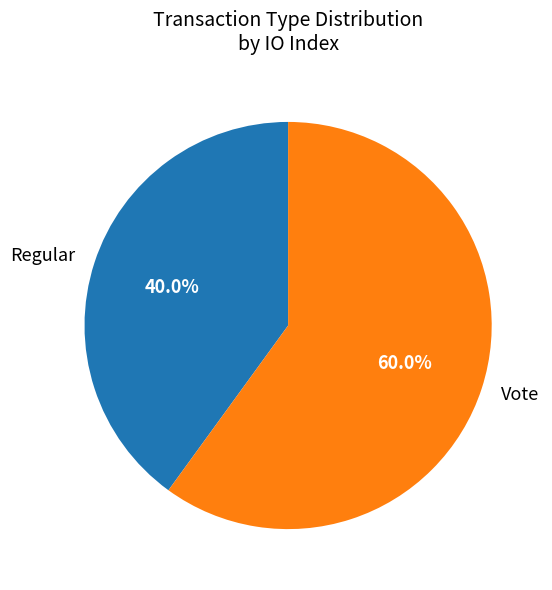

Count the number of slices in the pie.

2